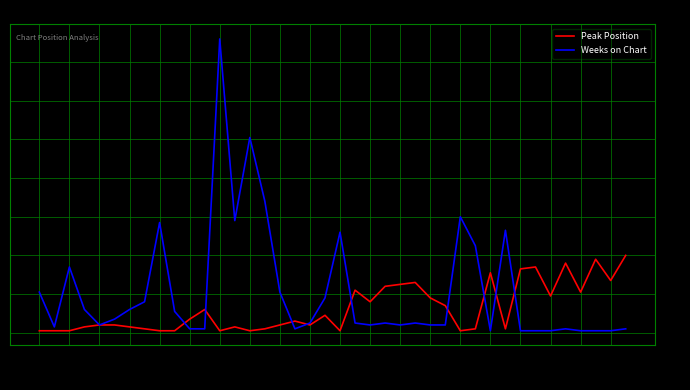

Rank the series by their average value, from highest to lowest.

Weeks on Chart, Peak Position